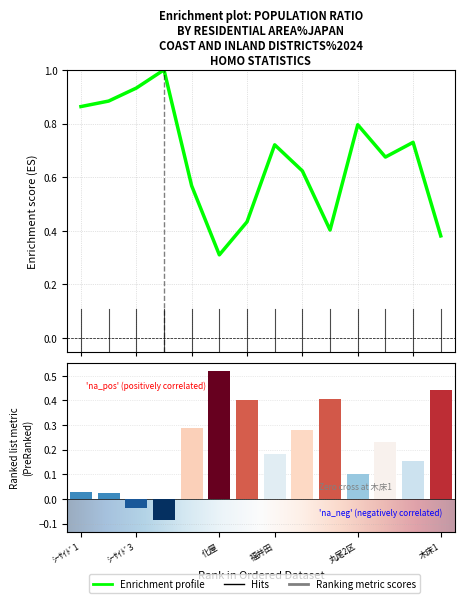

What is the spread (max minus min) of values at ｼｰｻｲﾄﾞ2?

0.9